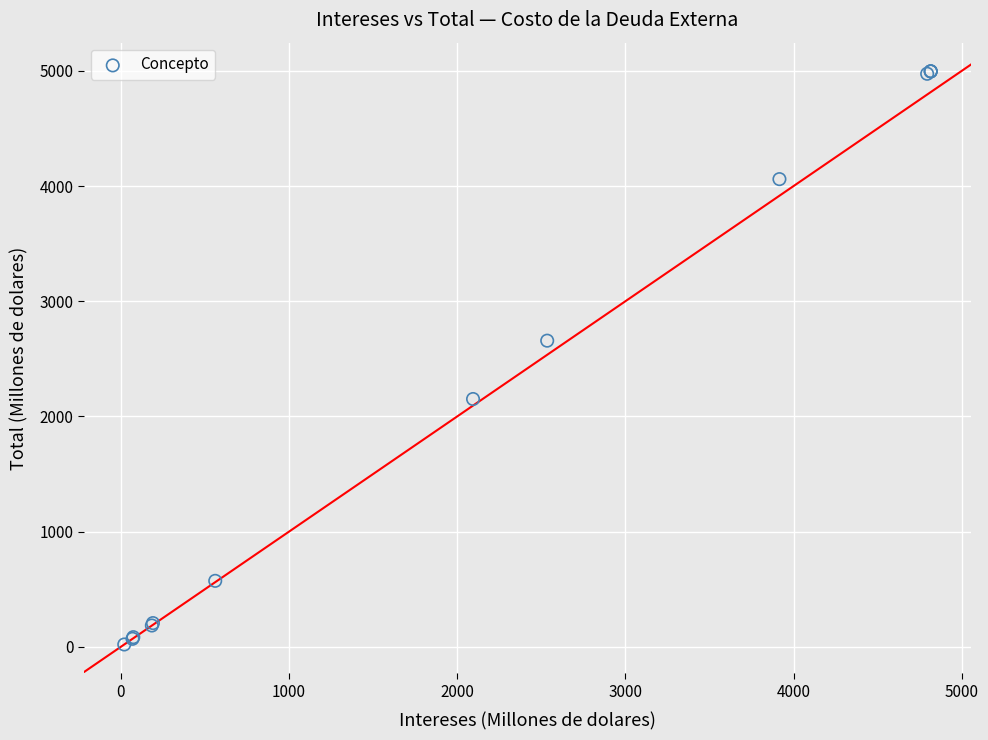

What Y value in the scatter plot is closest to 2508?

2657.9